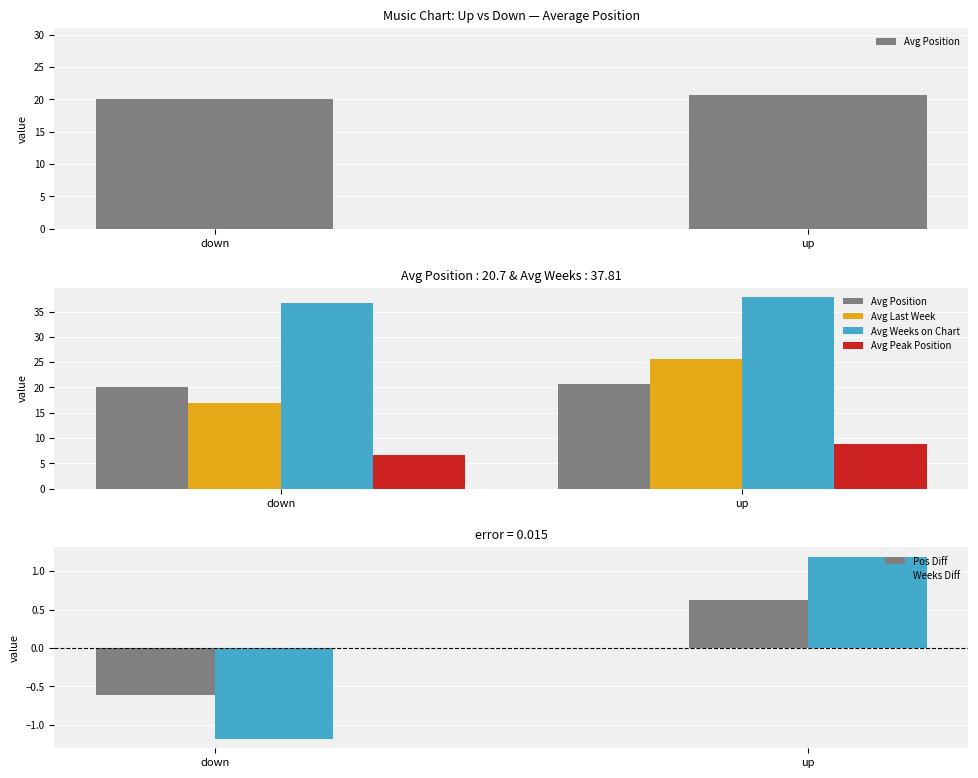

Count the Avg Peak Position values in the range 6 to 8.

1